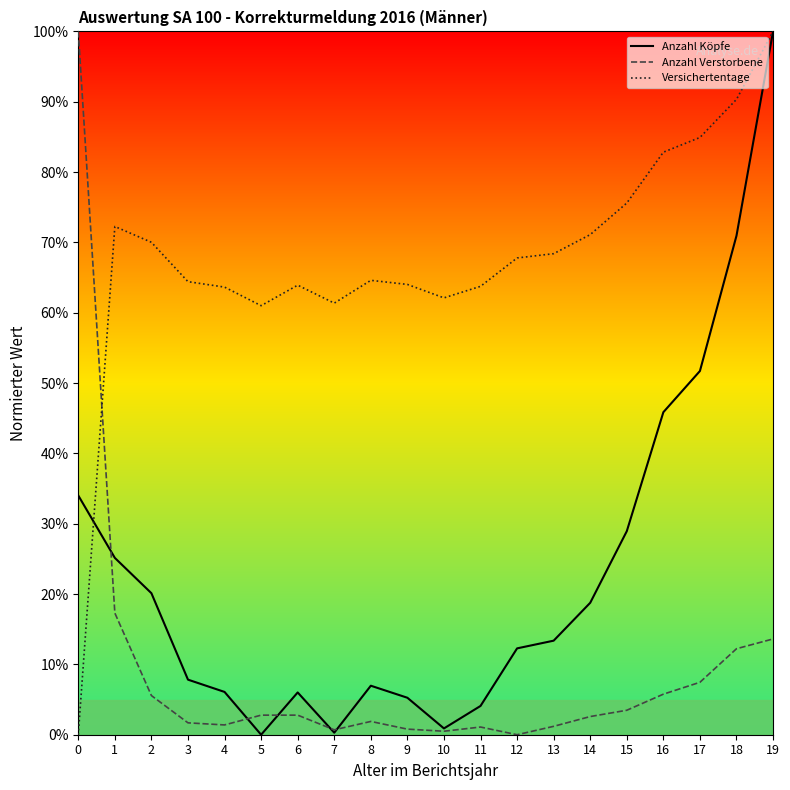

Does the chart have visible grid lines?

No